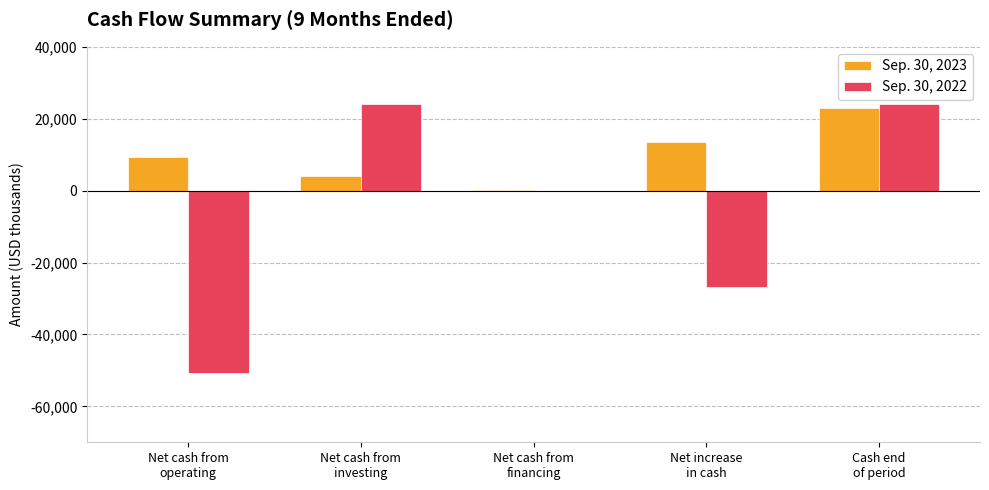

What is the total value across all series at Net cash from
financing?

21